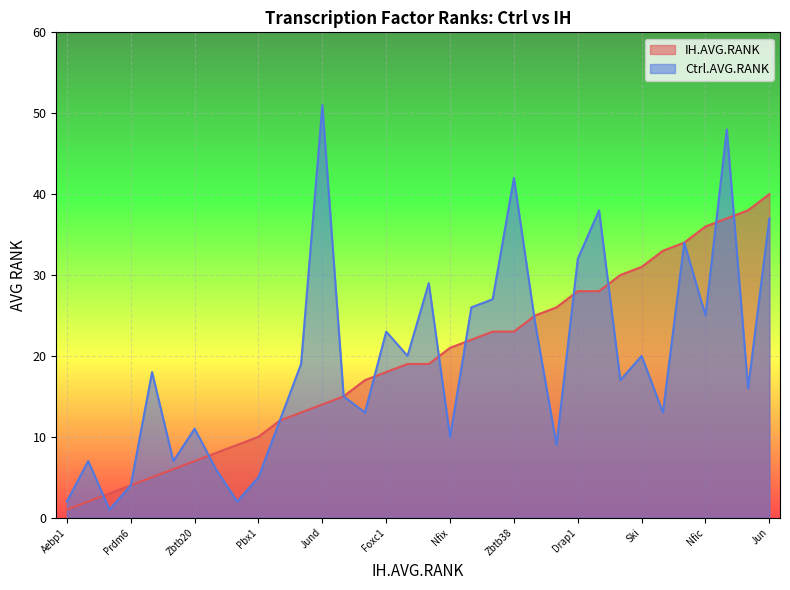

The value of IH.AVG.RANK at Nfib is 33. True or false?

True